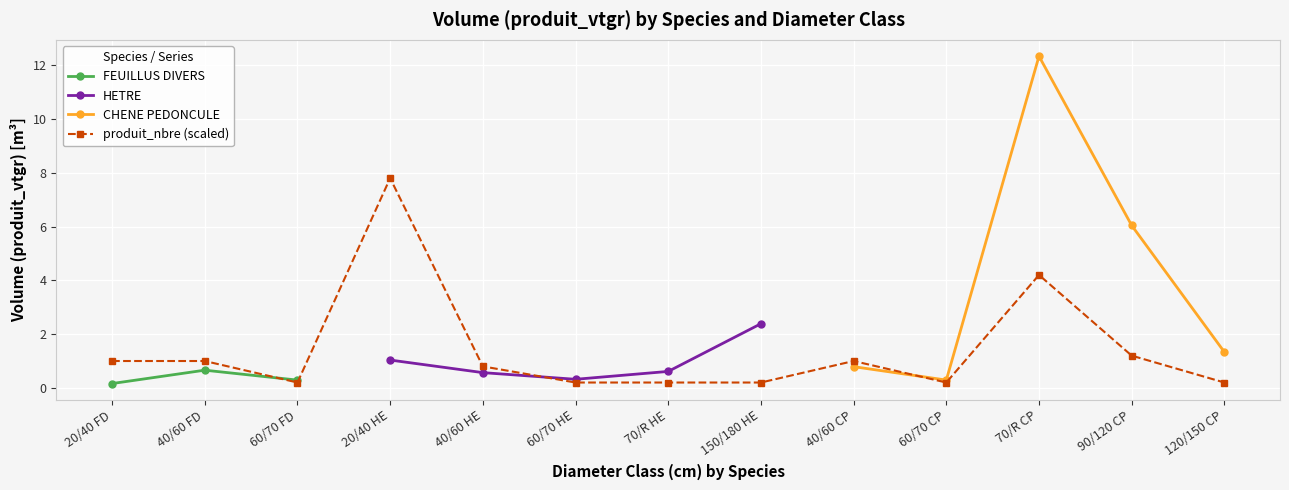

At which label does produit_nbre (scaled) reach its peak?

20/40 HE